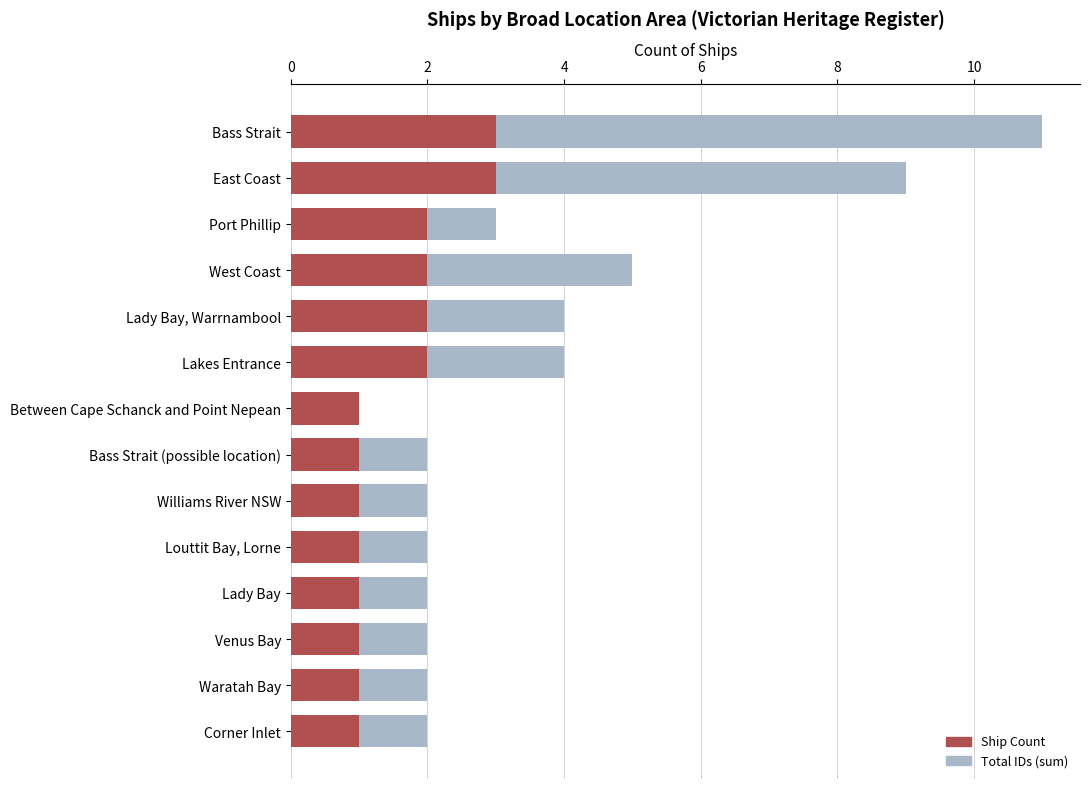

Reading left to right, transcribe all the data shown in this chart.

Total IDs (sum): 11	9	3	5	4	4	1	2	2	2	2	2	2	2
Ship Count: 3	3	2	2	2	2	1	1	1	1	1	1	1	1